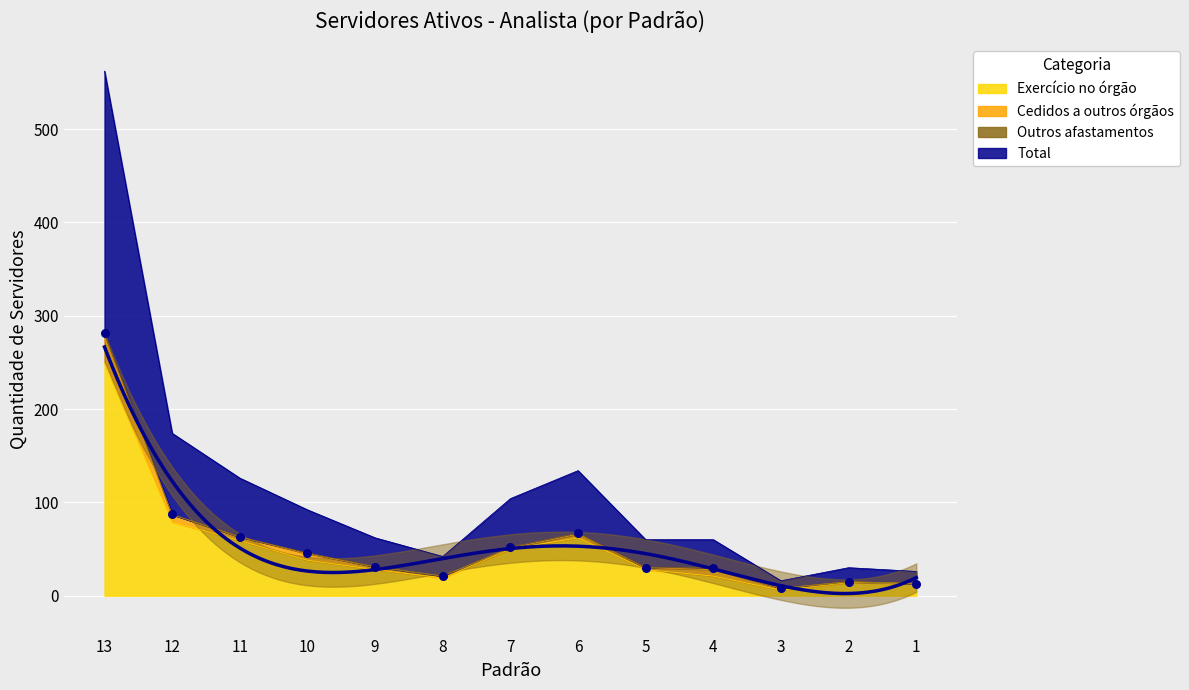

At which category is the sum across all series the highest?

13